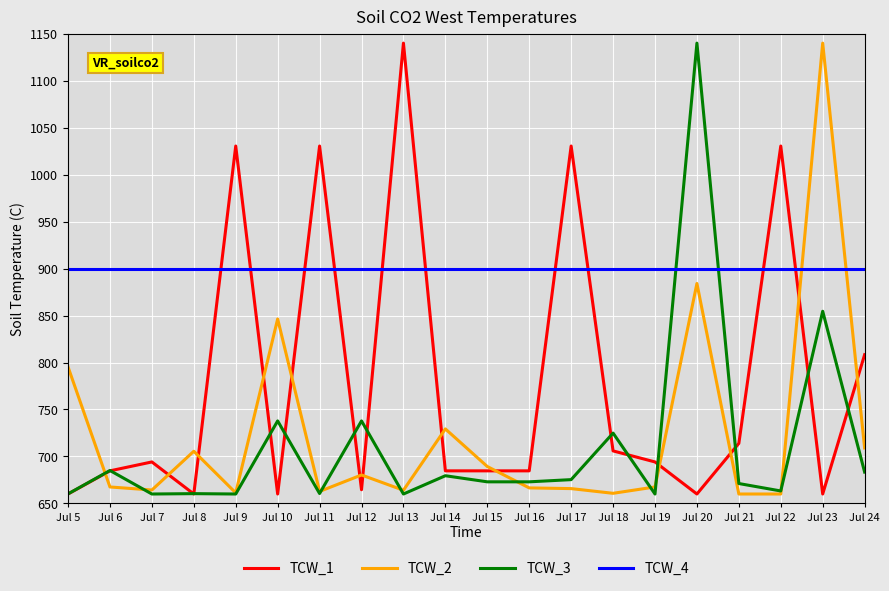

What is the difference between the highest and lowest values at Jul 5?

240.0